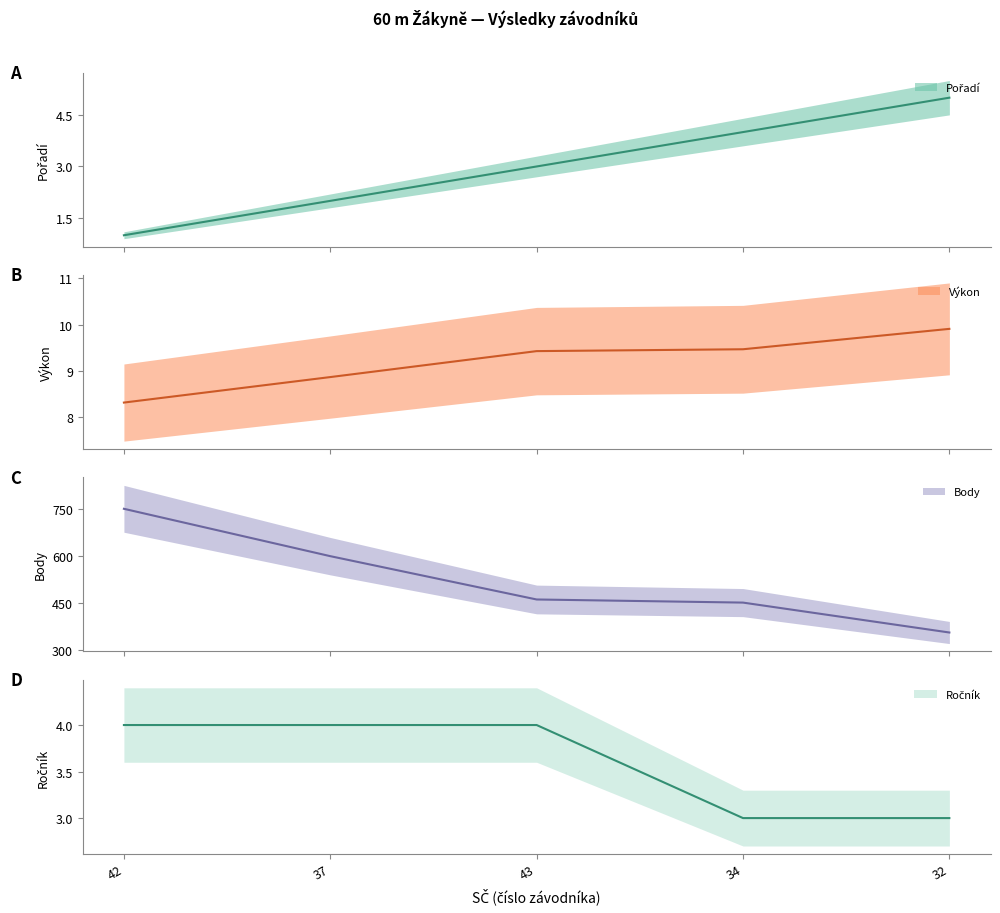

True or false: Ročník and Body intersect in this chart.

False